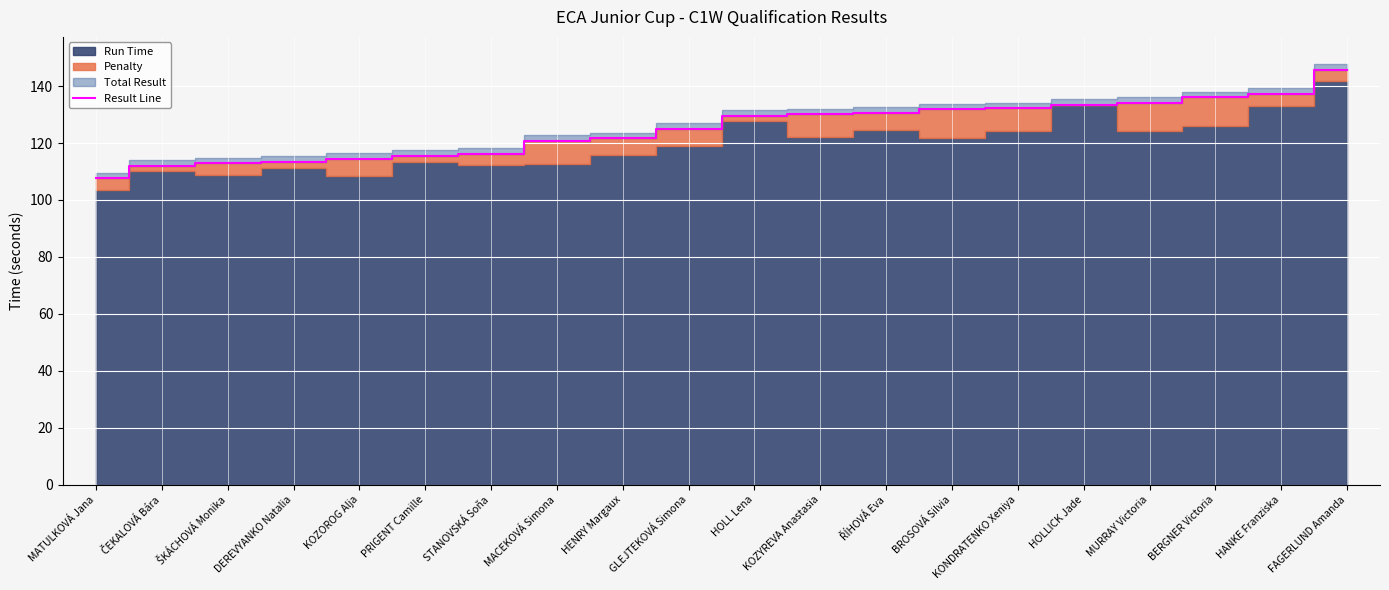

Reading right to left, transcribe all the data shown in this chart.

145.6	137.2	136.1	134.2	133.4	132.2	131.9	130.7	130.1	129.6	125.0	121.7	120.7	116.3	115.5	114.5	113.4	112.8	112.1	107.6